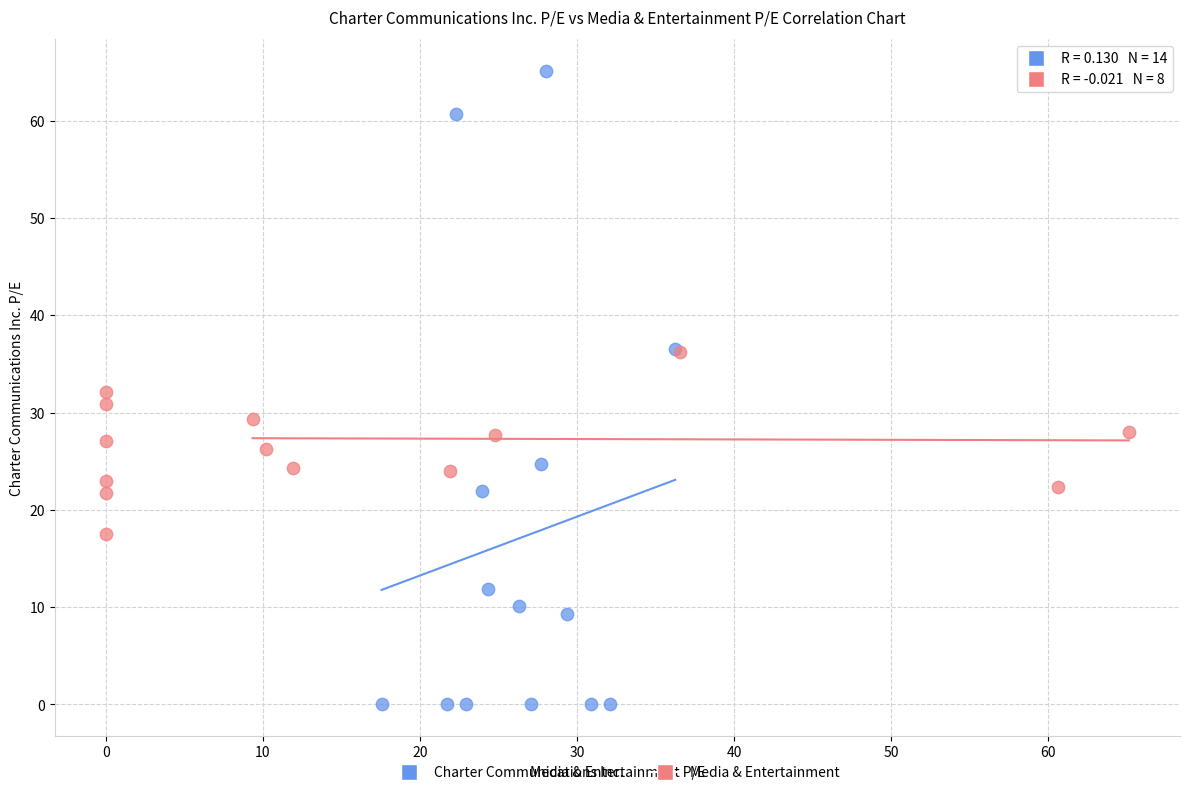

Which series reaches the minimum Y coordinate?

Charter Communications Inc.